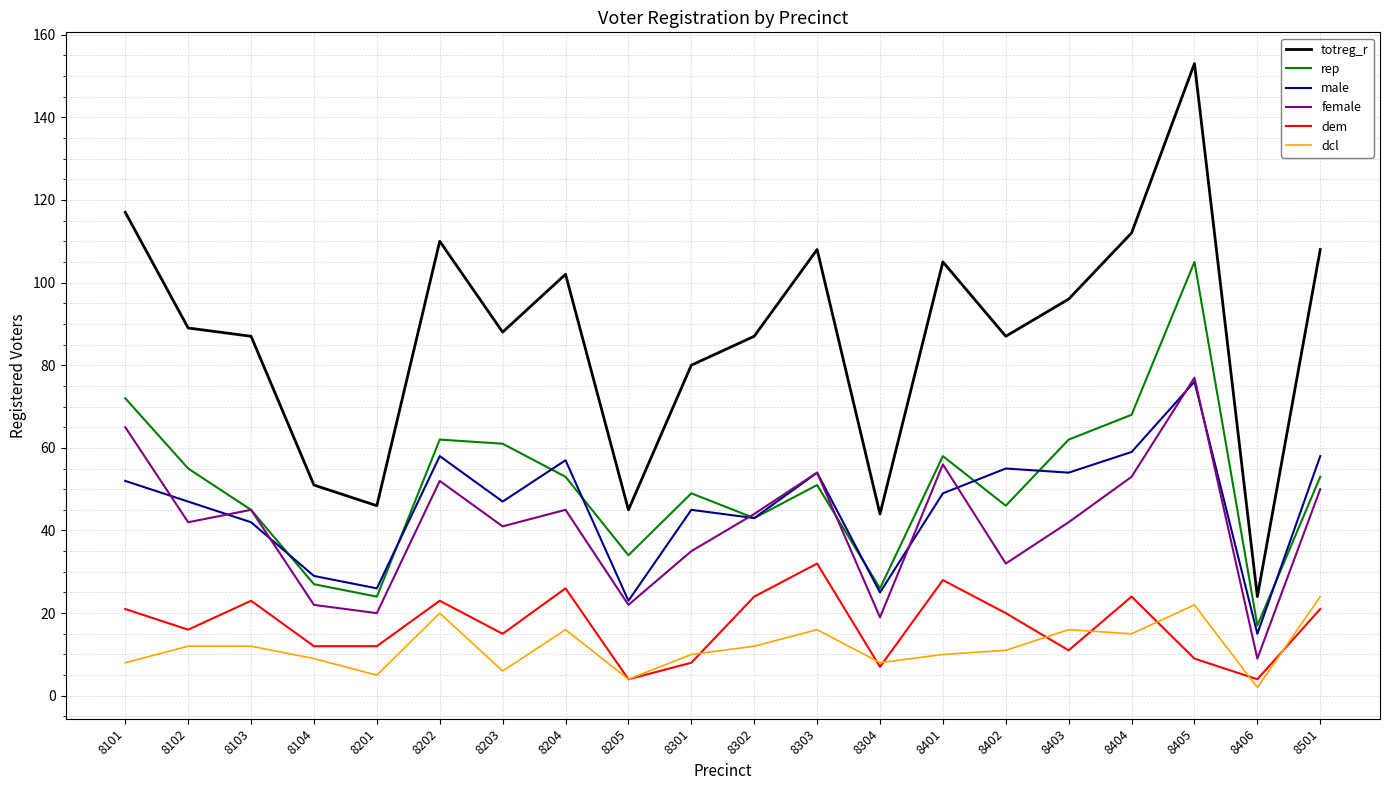

The value of rep at 8403 is 62. True or false?

True